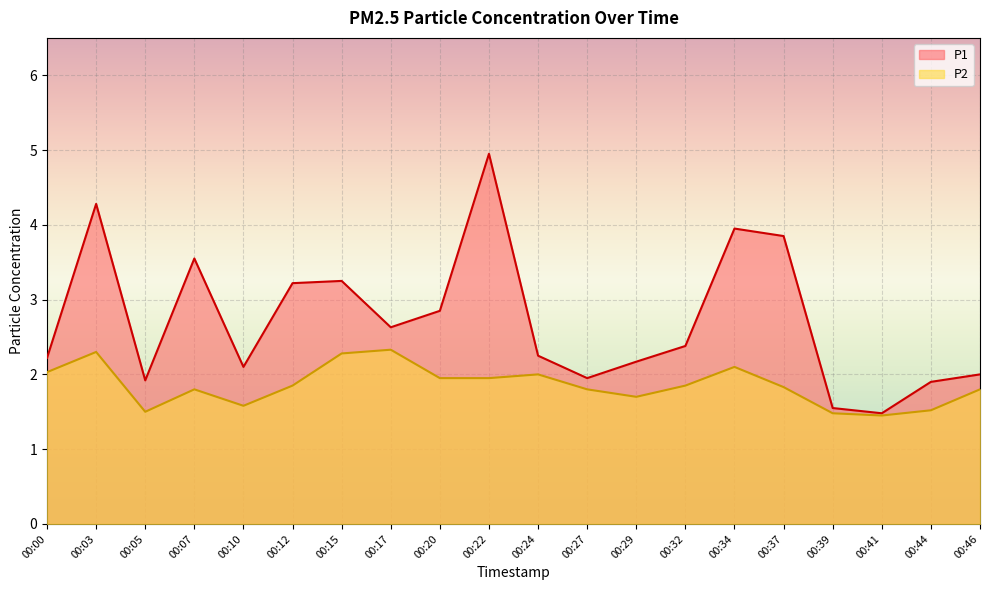

How many categories are shown in the chart?

20